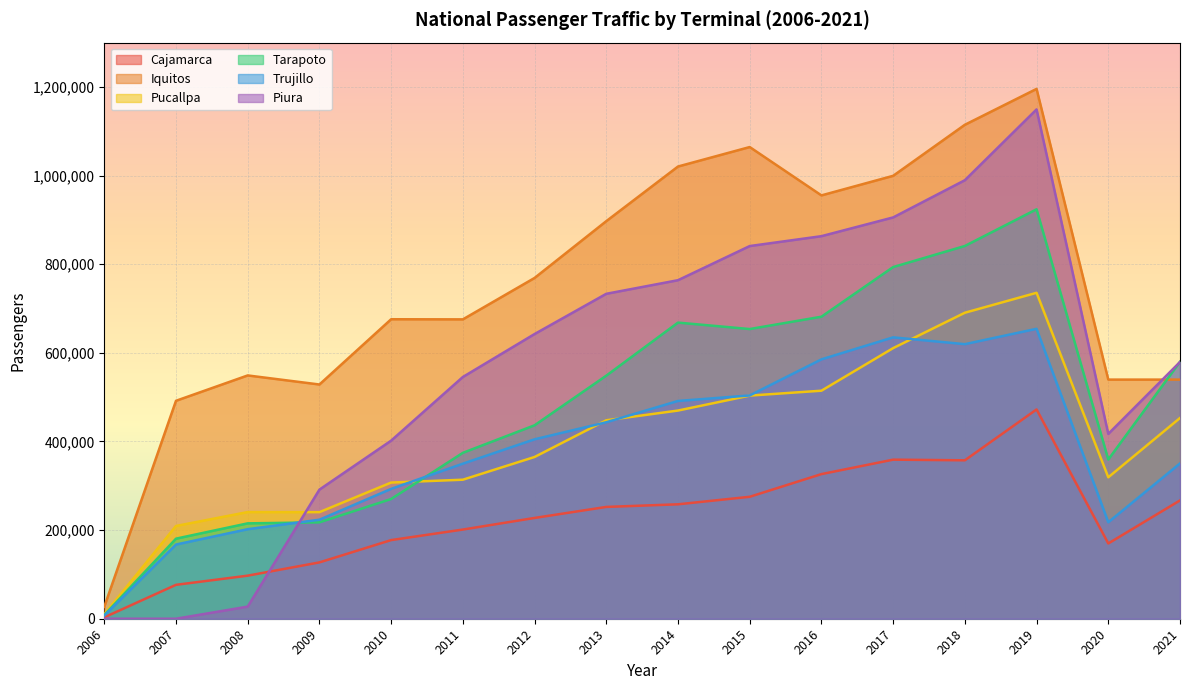

At which label is Pucallpa closest to 372758?

2012